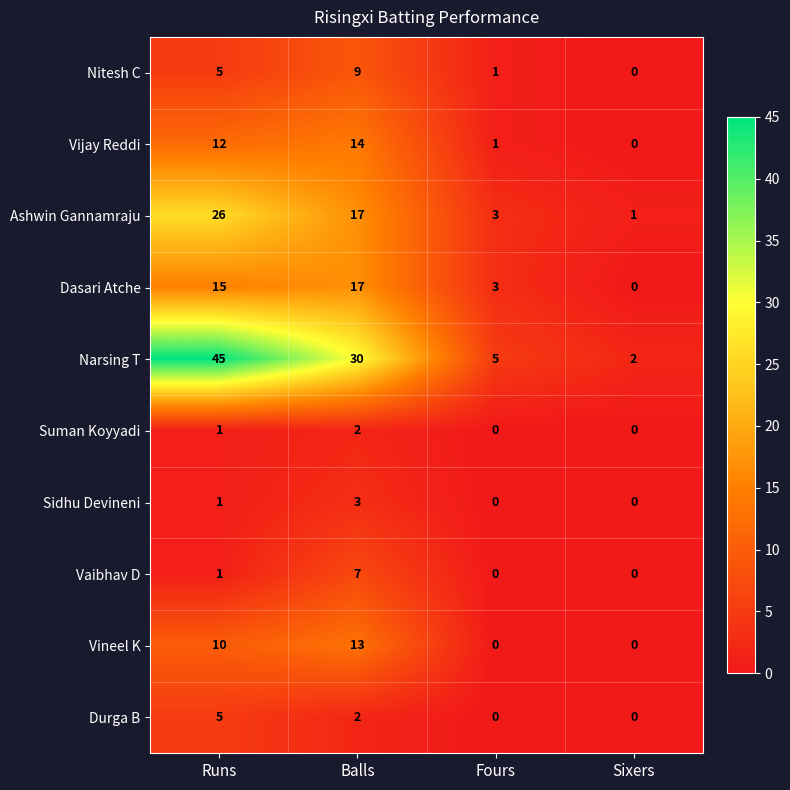

What is the total value across all series at Fours?

13